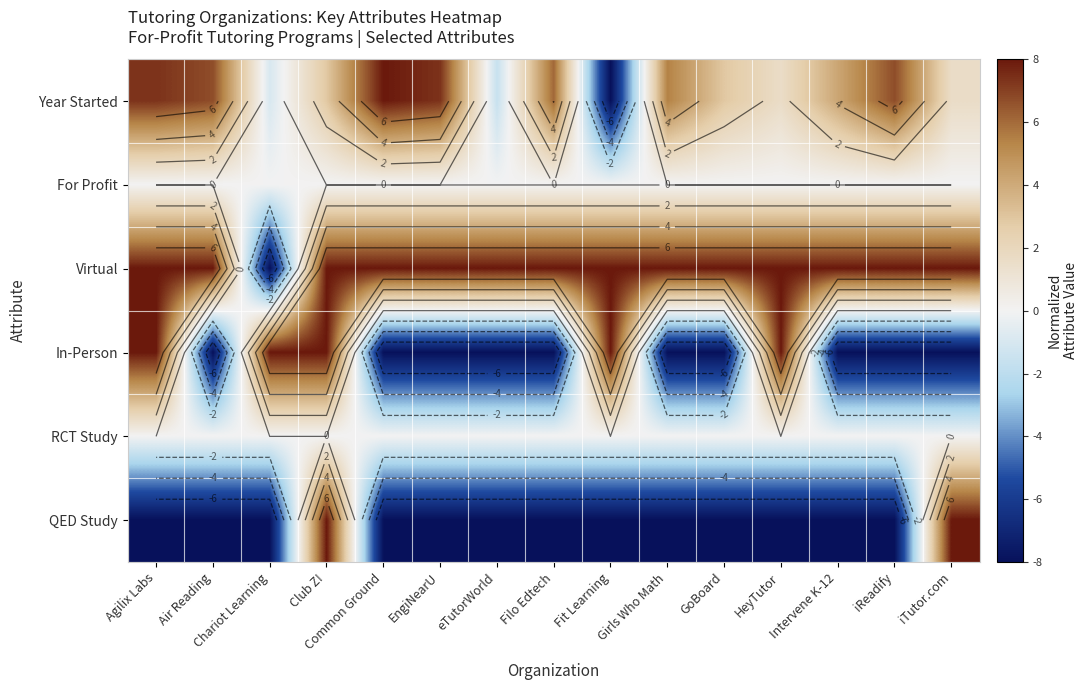

Count the In-Person values in the range -8 to 8.

15